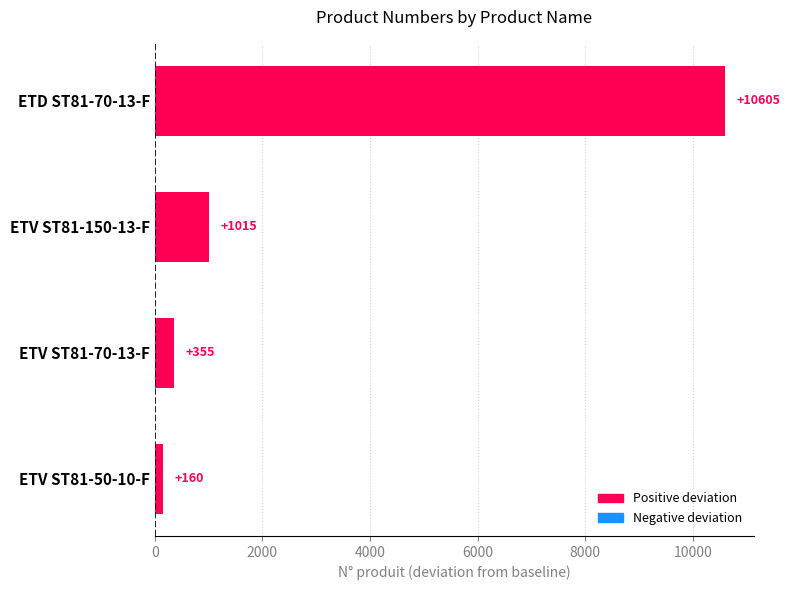

Reading bottom to top, extract all data points from this chart.

160	355	1015	10605